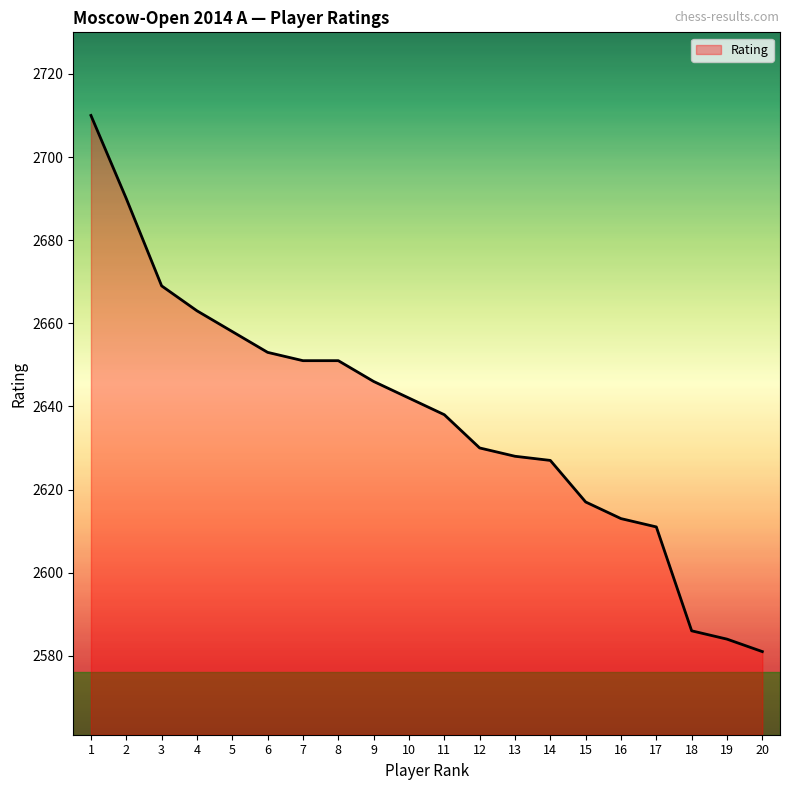

What is the change in value from 2 to 16?

-77